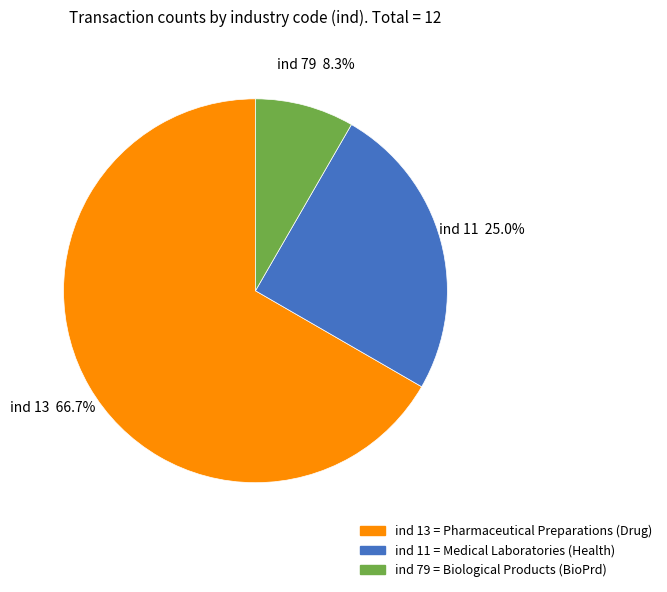

Which slice is the smallest?

ind 79 = Biological Products (BioPrd)